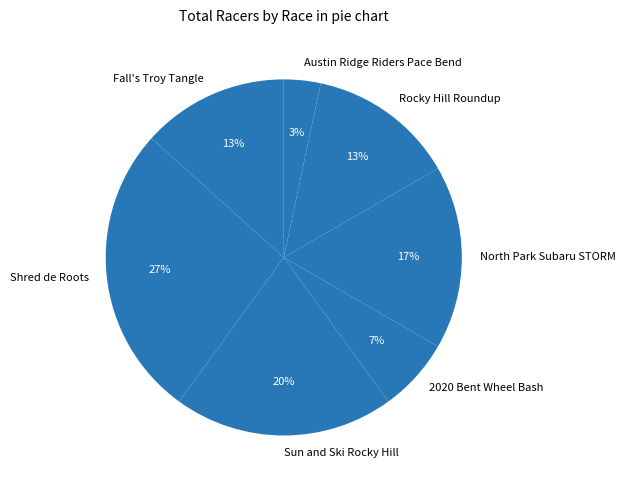

Does Austin Ridge Riders Pace Bend represent more than half of the total?

No